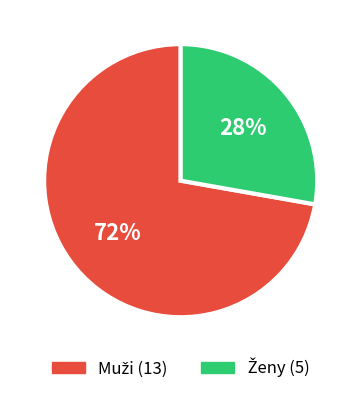

Does any single category account for the majority?

Yes